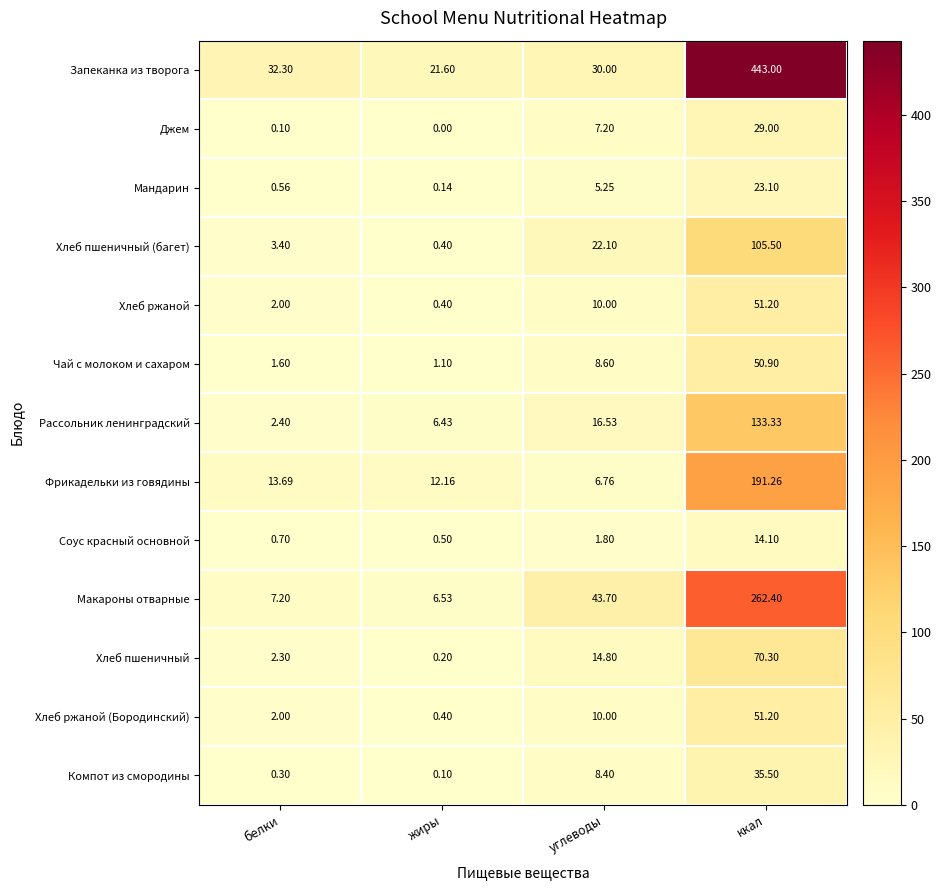

Which category has the highest value in the Мандарин series?

ккал